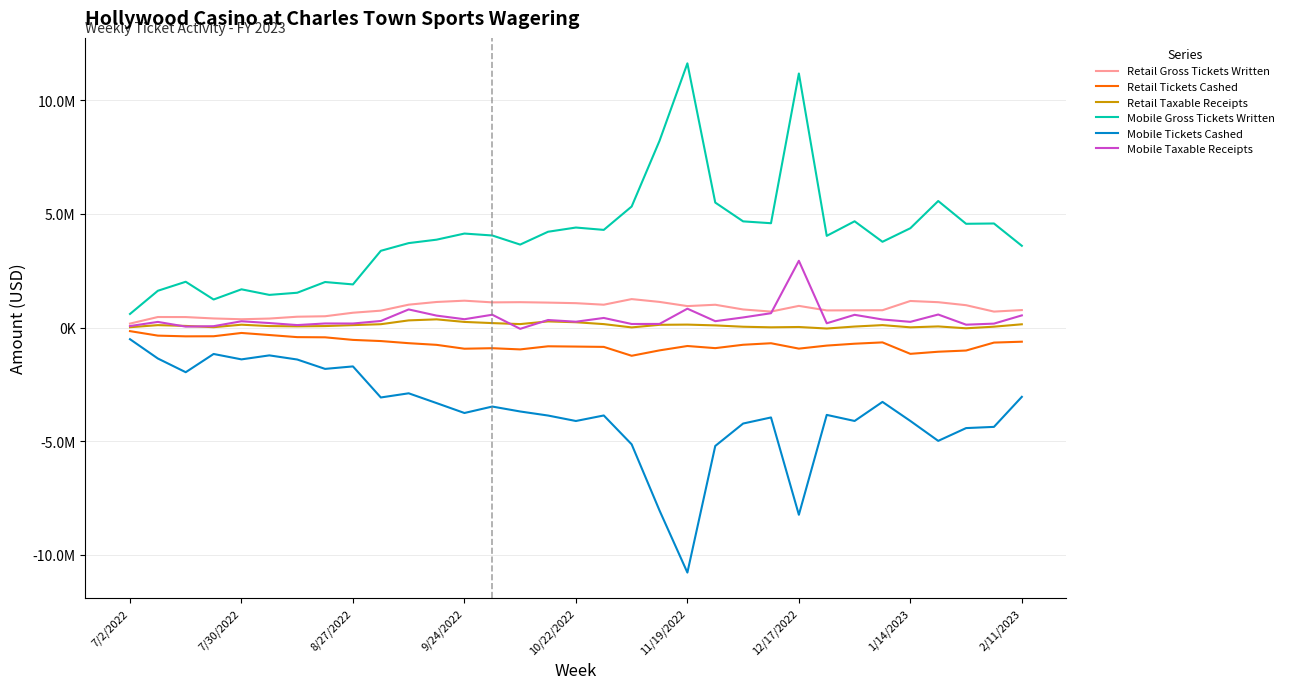

At which label does Mobile Gross Tickets Written first exceed 4046589?

9/24/2022